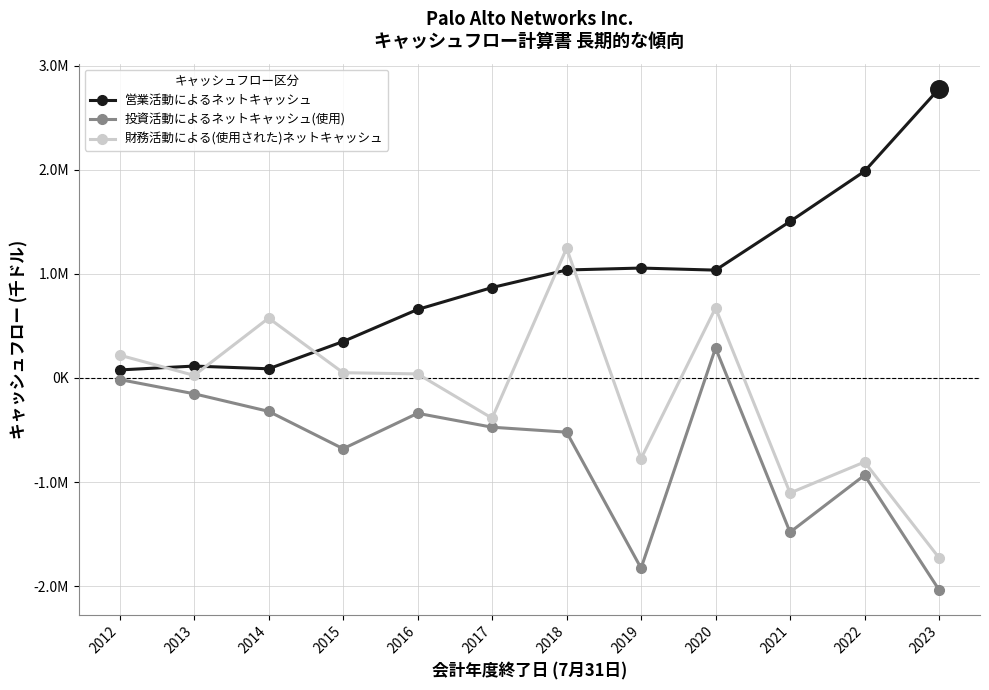

At which category is the sum across all series the highest?

2020